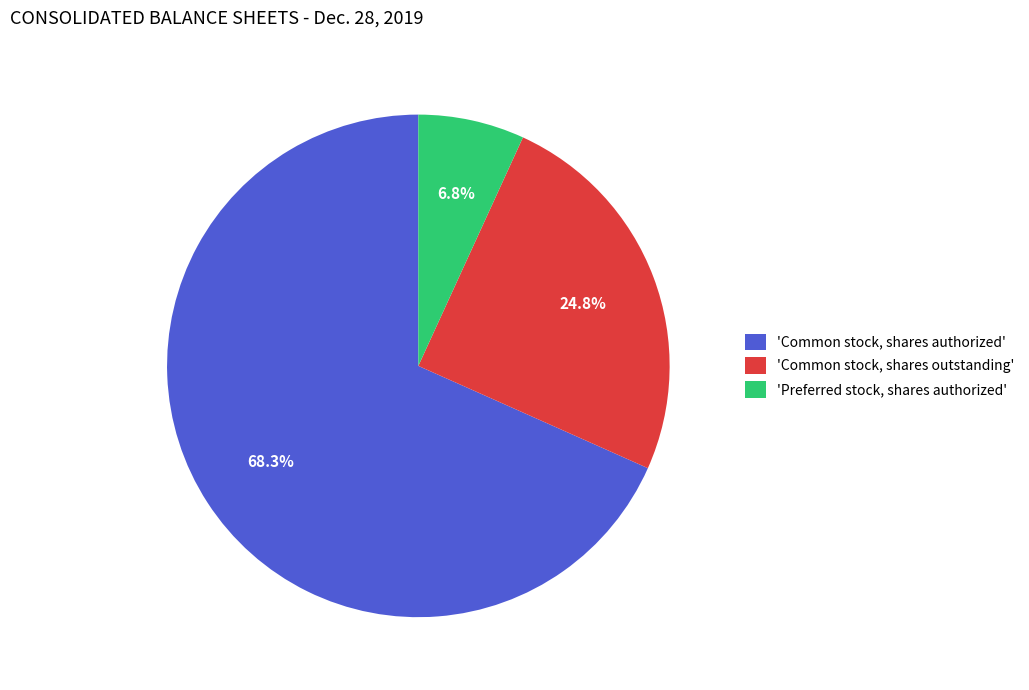

Does any single category account for the majority?

Yes